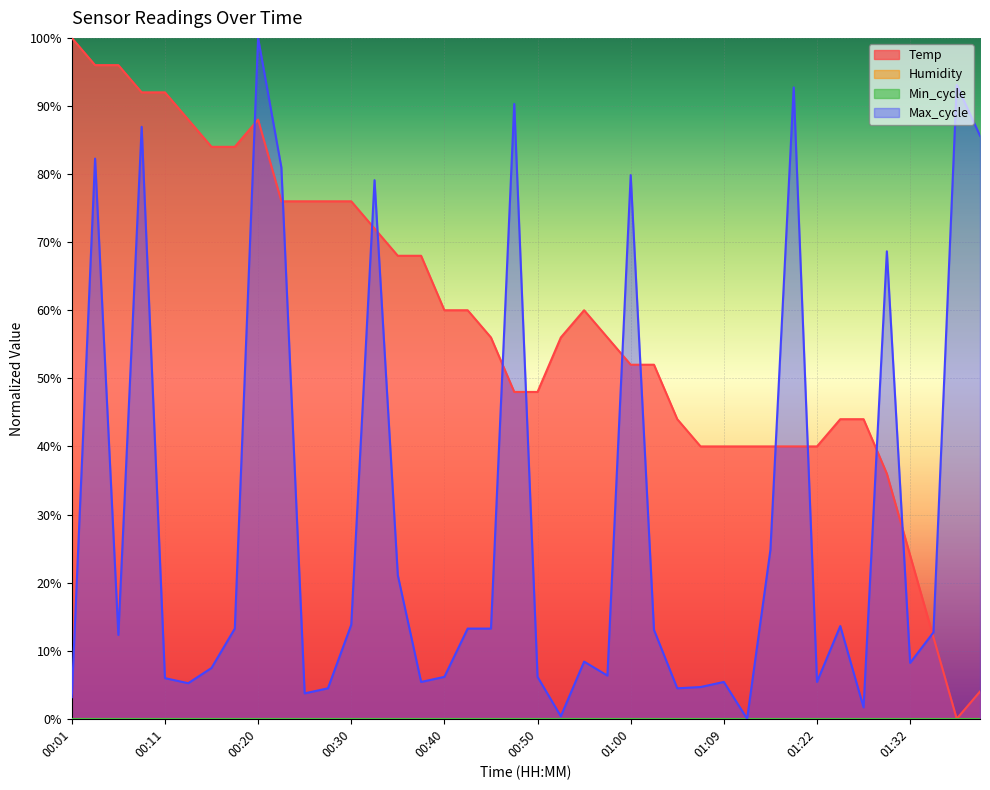

Between which two adjacent categories do Temp and Max_cycle first intersect?

00:18 and 00:20